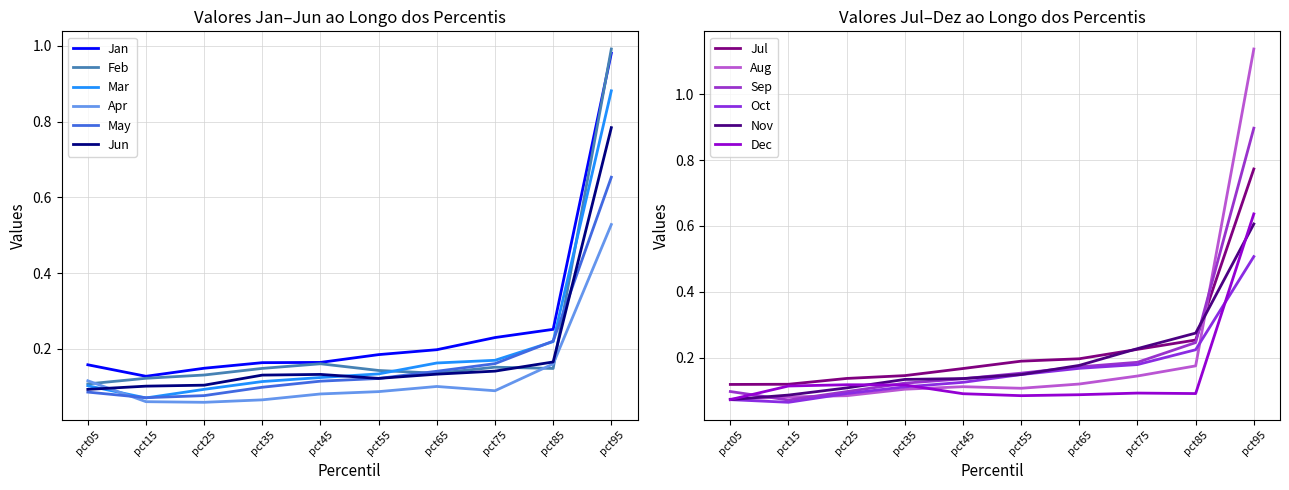

What is the difference between the second highest and minimum values in the pct25 series?

0.1